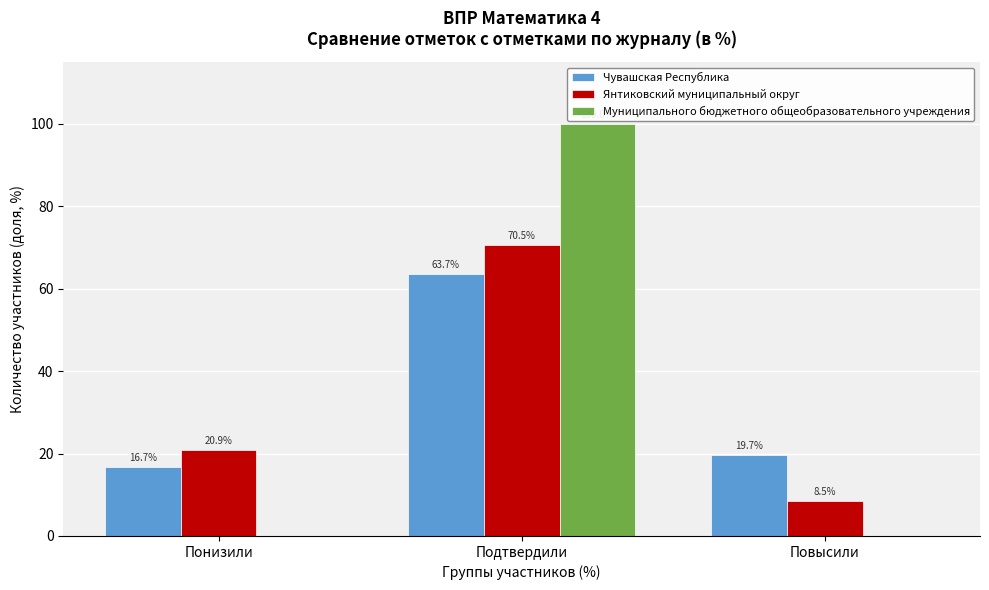

Reading right to left, list all the values displayed in this chart.

Чувашская Республика: Повысили=19.7	Подтвердили=63.7	Понизили=16.7
Янтиковский муниципальный округ: Повысили=8.5	Подтвердили=70.5	Понизили=20.9
Муниципального бюджетного общеобразовательного учреждения: Повысили=0.0	Подтвердили=100.0	Понизили=0.0